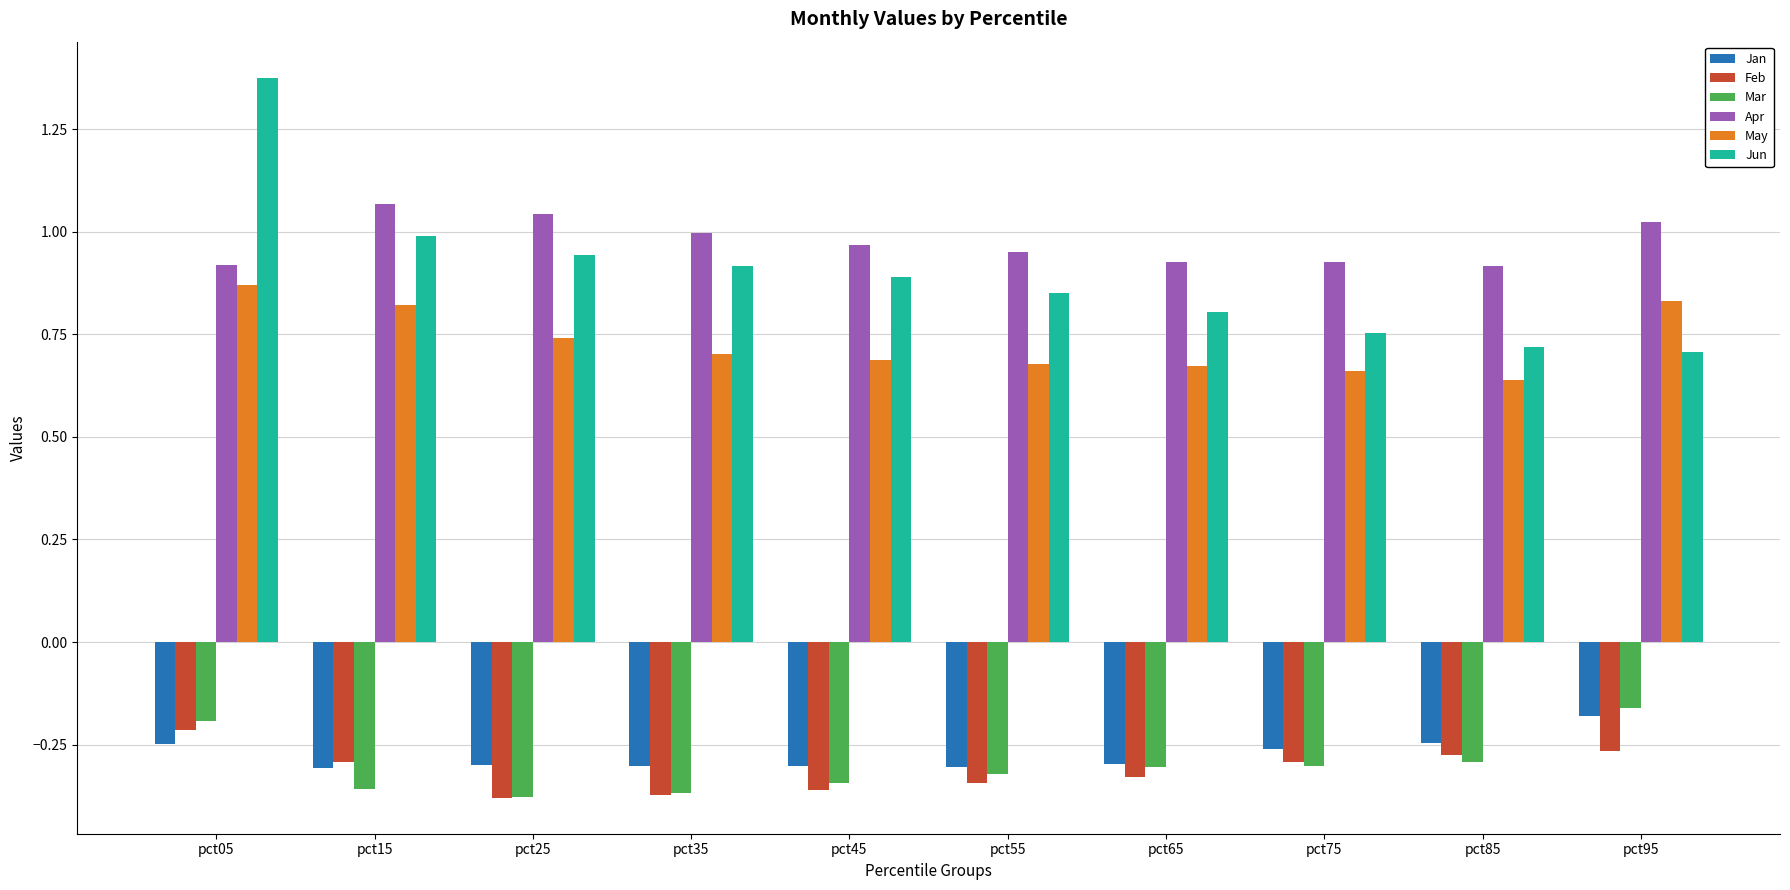

What are all the series names shown in the legend?

Jan, Feb, Mar, Apr, May, Jun